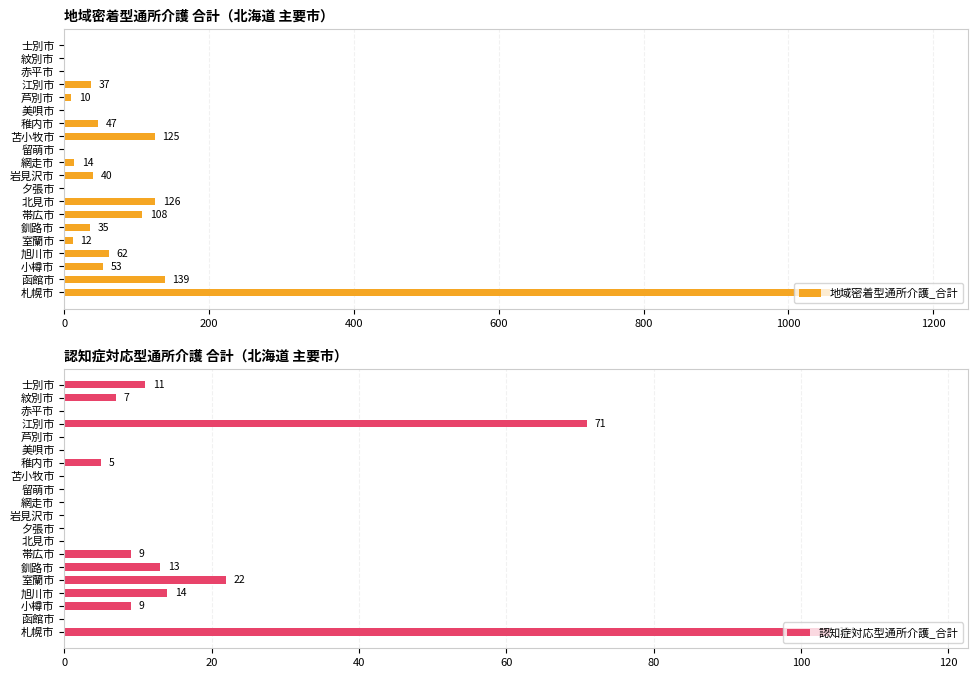

What is the sum of the 地域密着型通所介護_合計 values at 美唄市 and 釧路市?

35